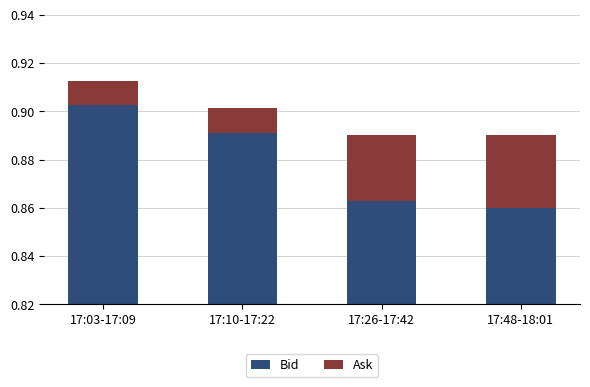

Rank the series by their average value, from highest to lowest.

Bid, Ask